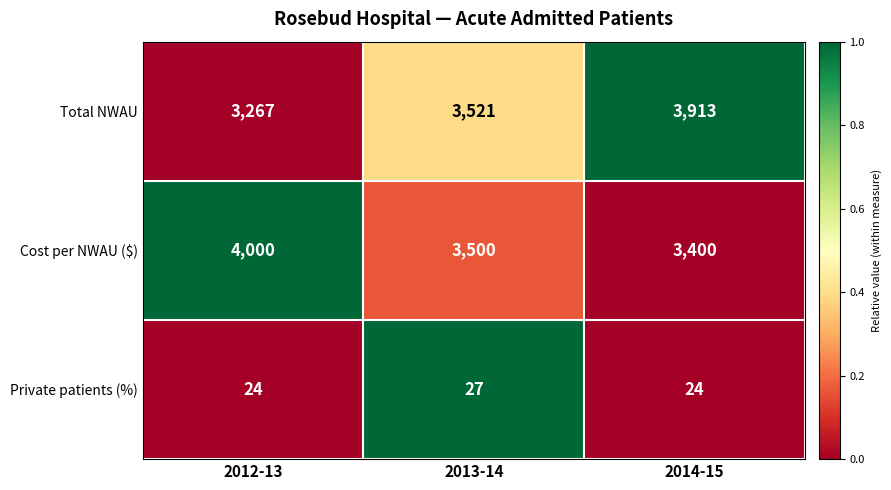

Count the number of categories in the chart.

3